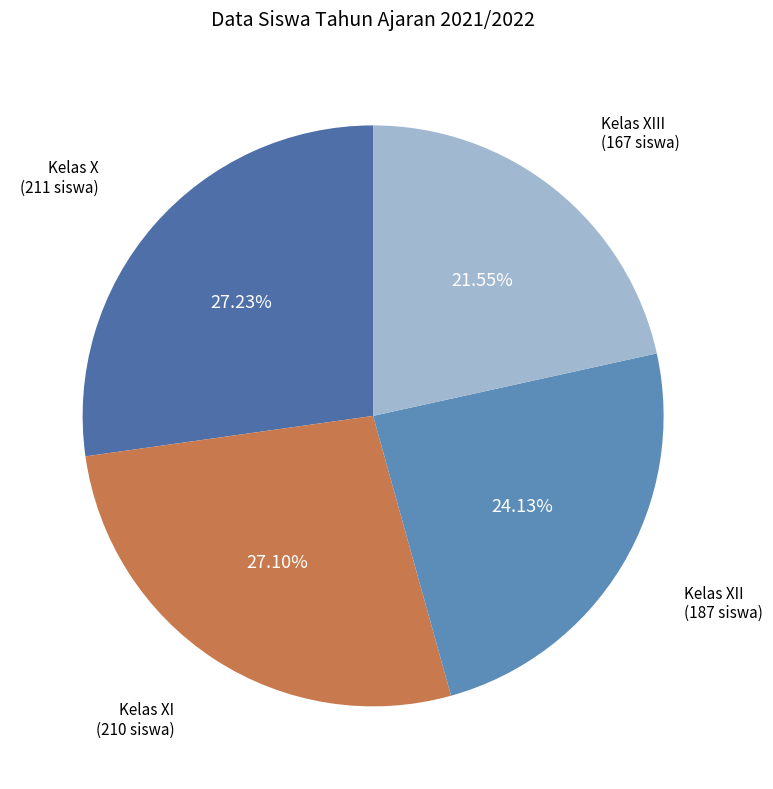

Which category has the smallest portion of the pie?

Kelas XIII